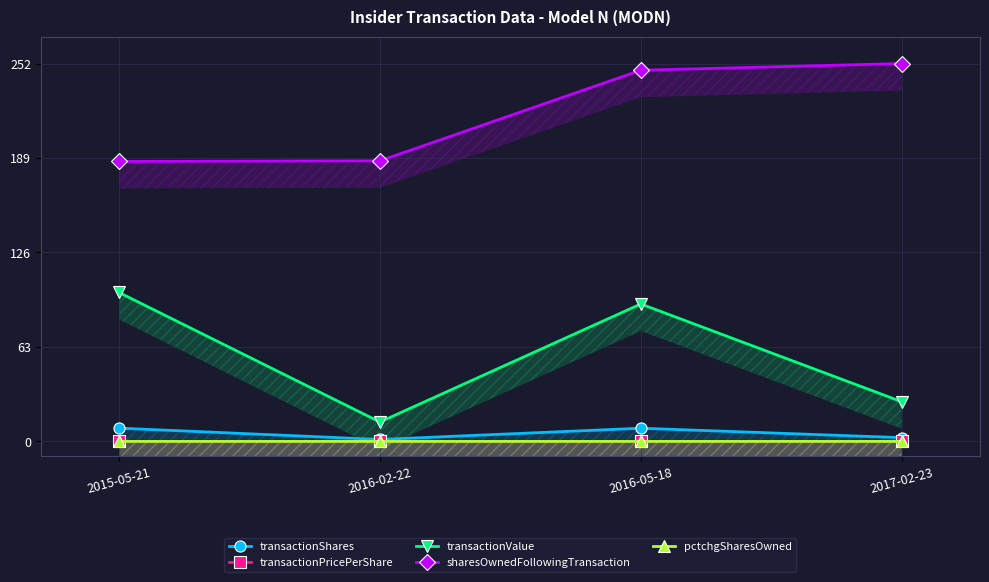

True or false: transactionValue has a value of 34.6 at 2017-02-23.

False